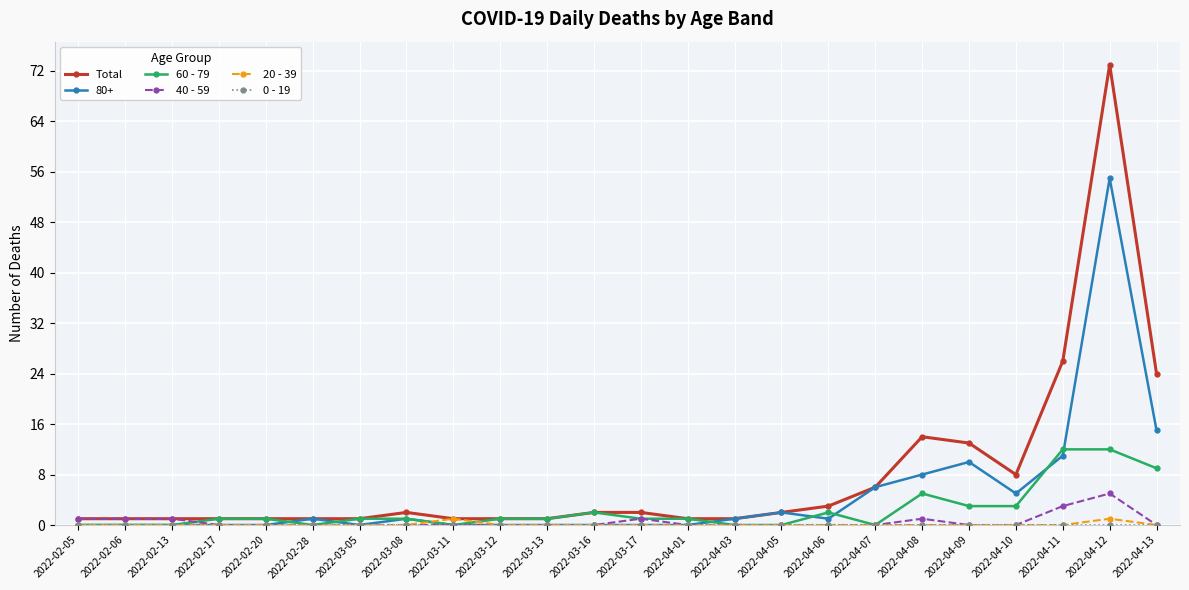

At which label is Total closest to 37?

2022-04-11